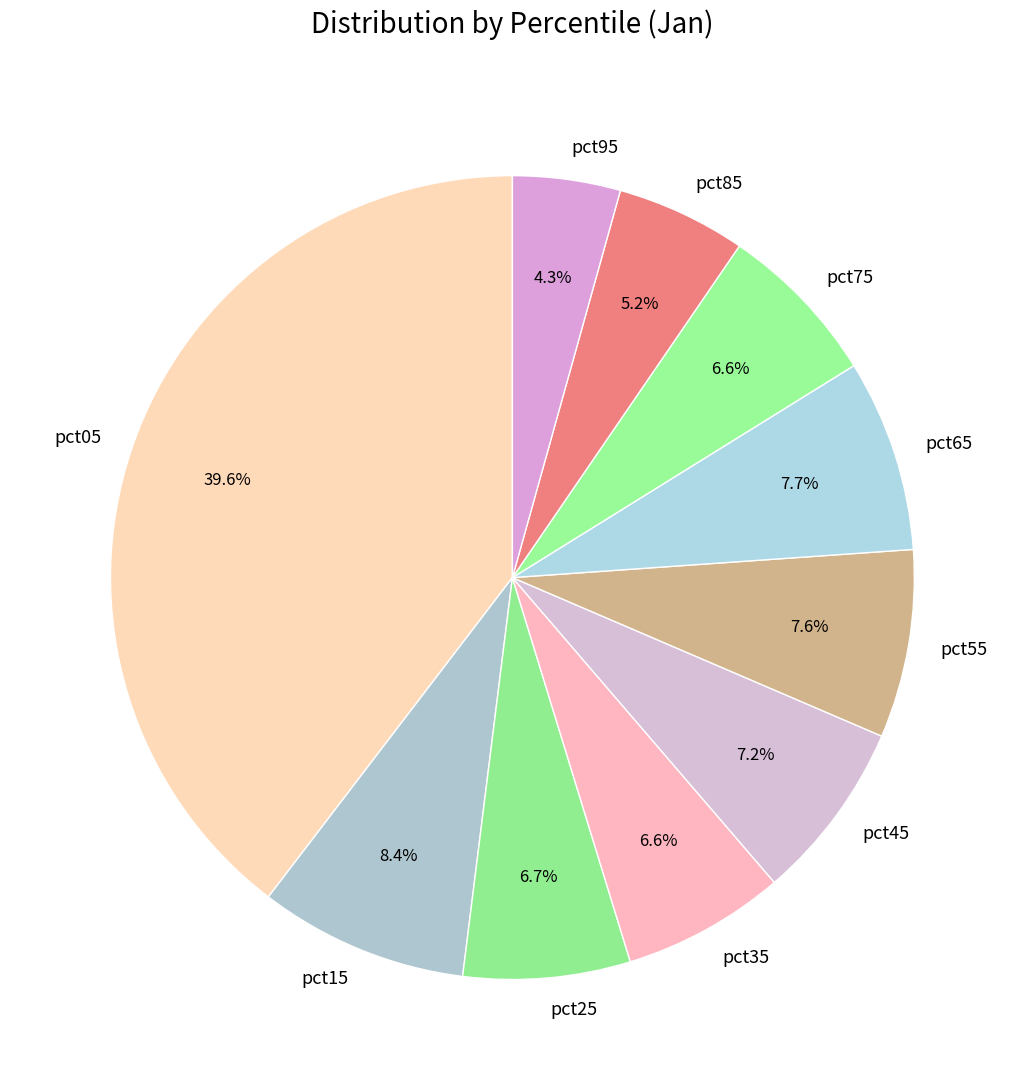

What is the largest slice in the pie chart?

pct05